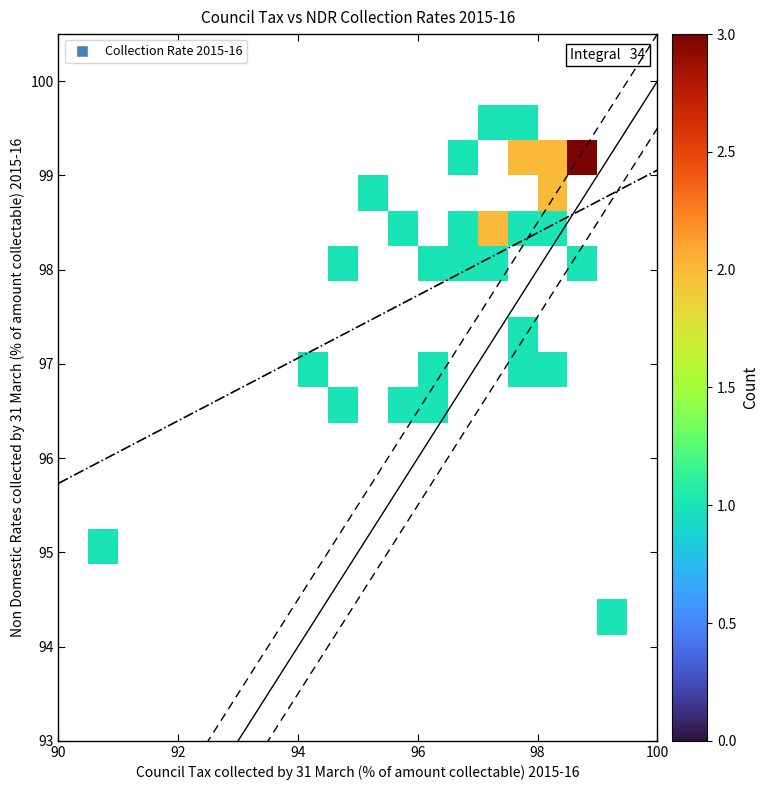

What is the range of X values (max minus min)?

8.3